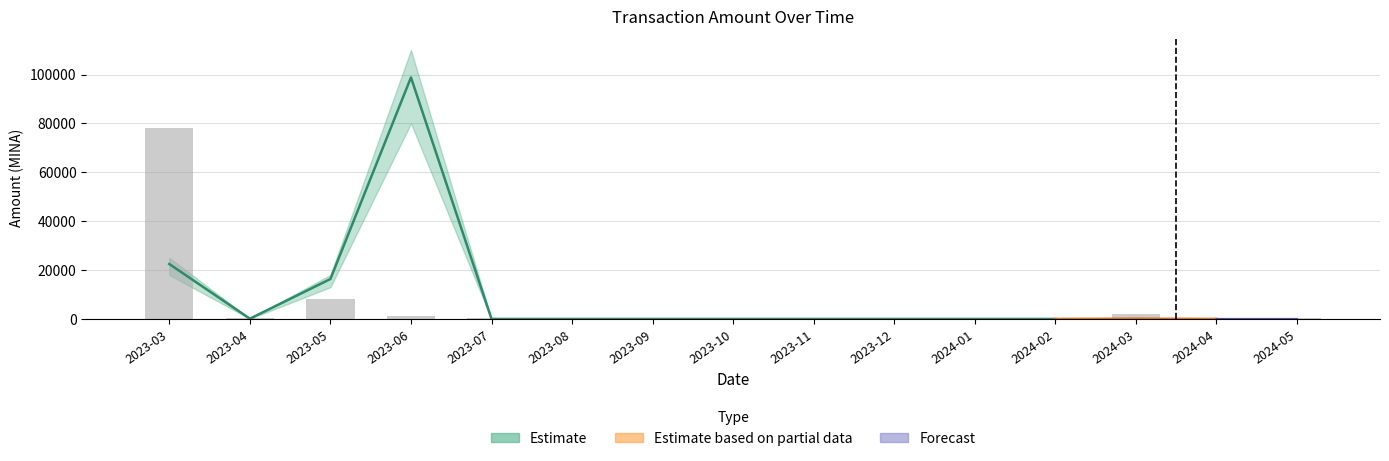

What is the value of the 15th bar from the left?

200.0